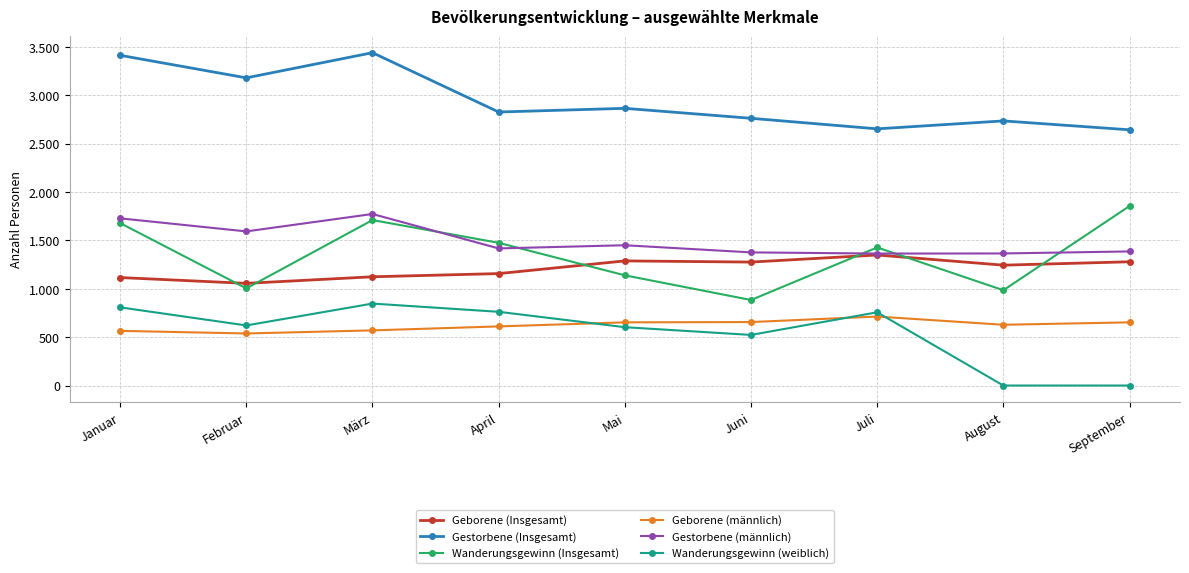

Is it true that Gestorbene (Insgesamt) equals 4159 at August?

False